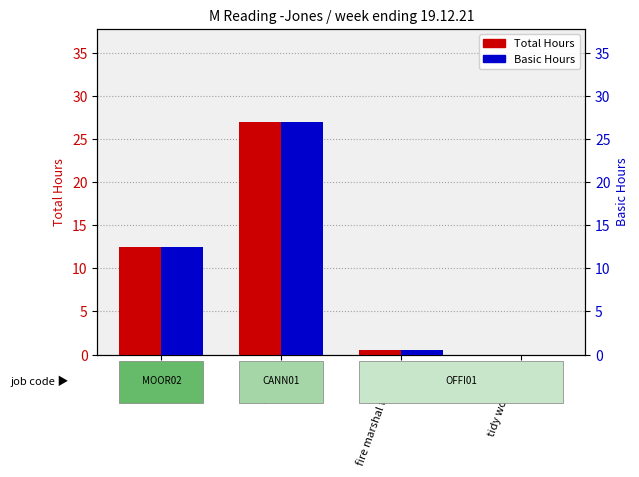

What is the difference between the Basic Hours values at slats and tidy workshop?

12.5